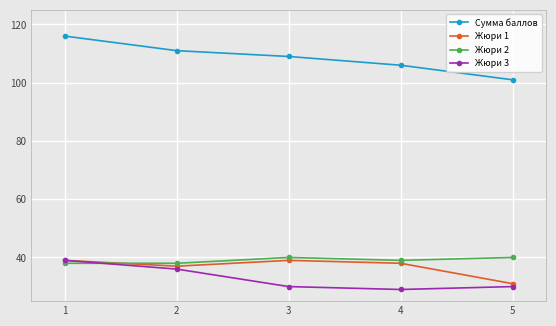

What is the sum of all Жюри 3 values?

164